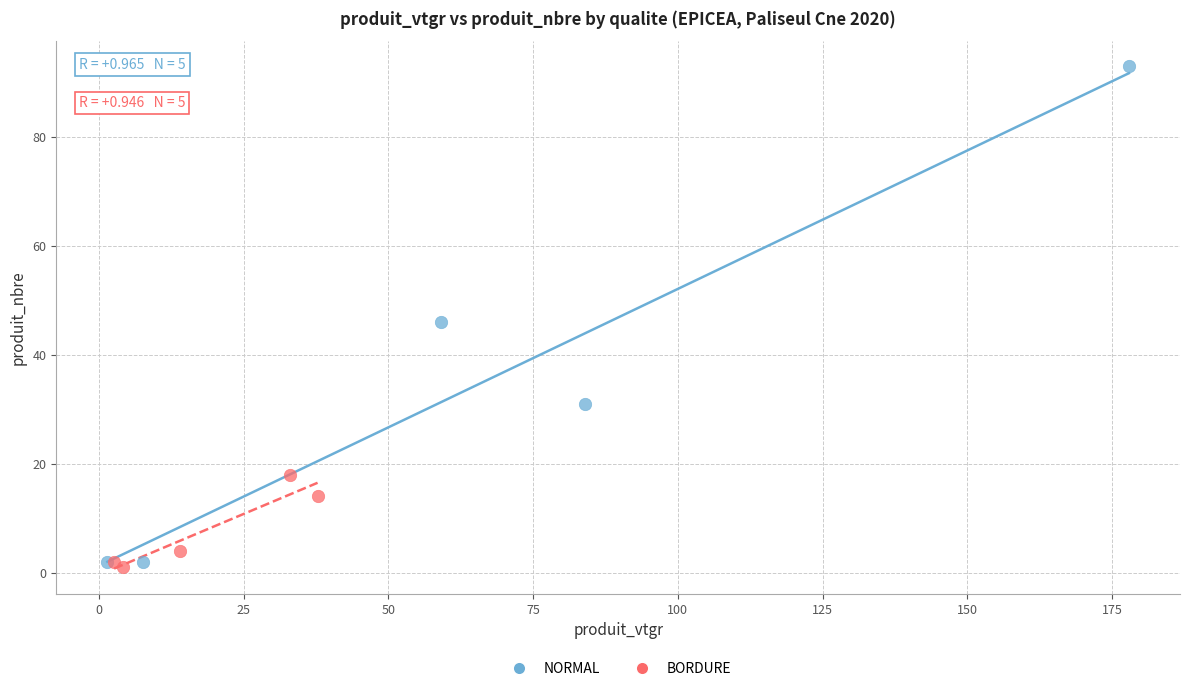

Which series has the widest spread of Y values?

NORMAL